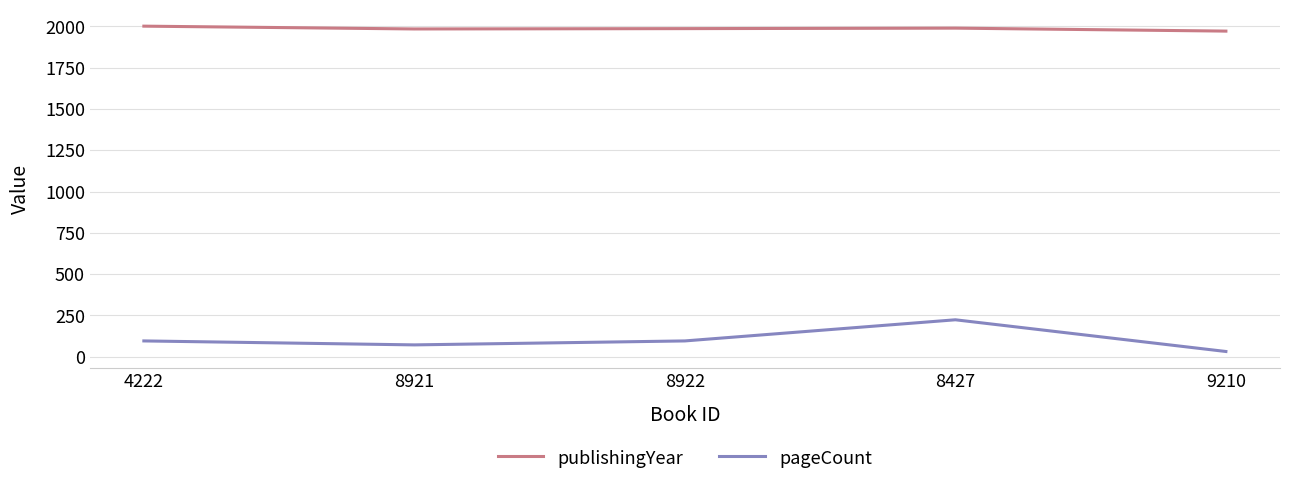

At which label does publishingYear first exceed 1987?

4222